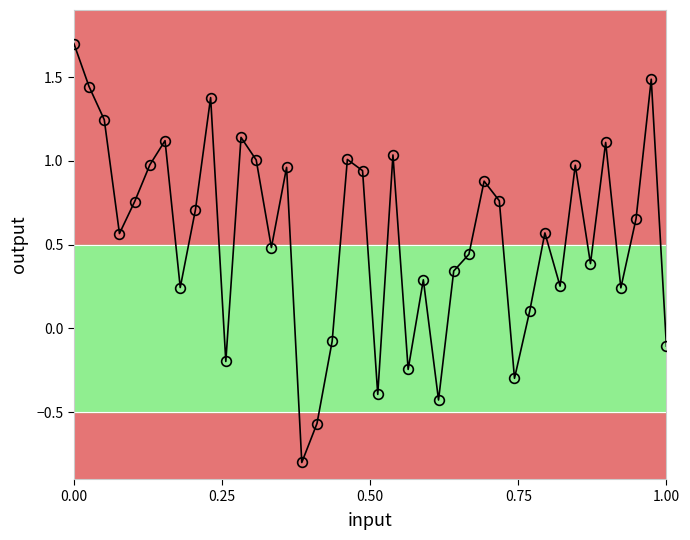

What is the difference between the maximum and minimum values?

2.5